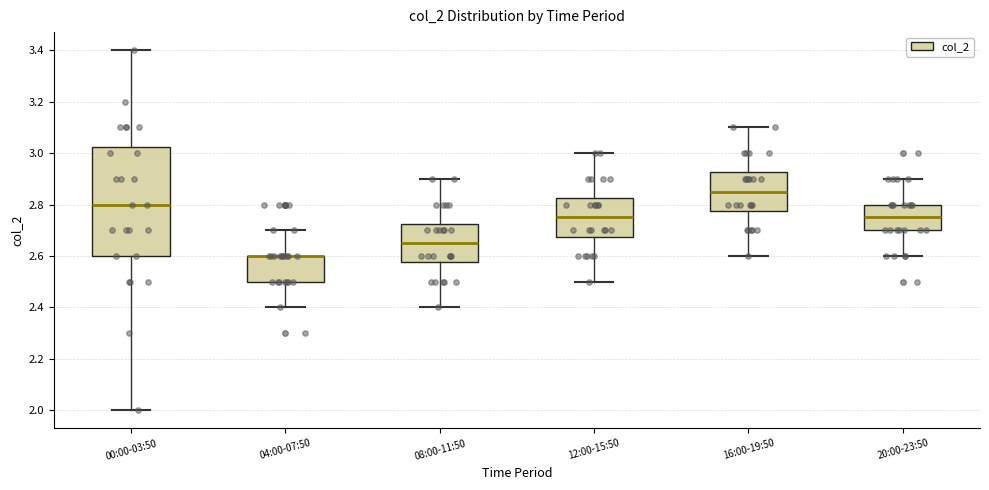

Where is the upper edge of the box for 12:00-15:50 on the y-axis? The values are not printed on the chart, so give them approximately, as read against the axis.

2.82